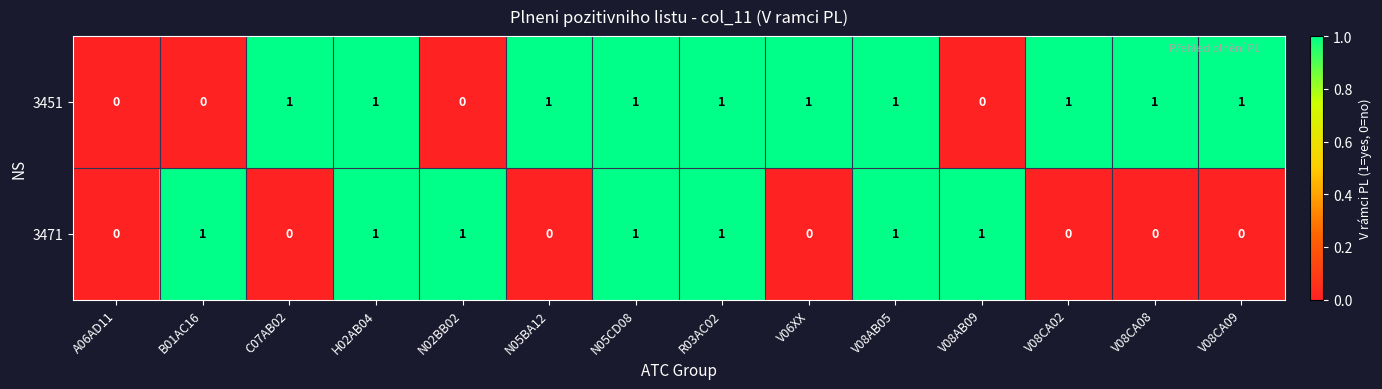

Count the 3471 values in the range 0 to 1.

14